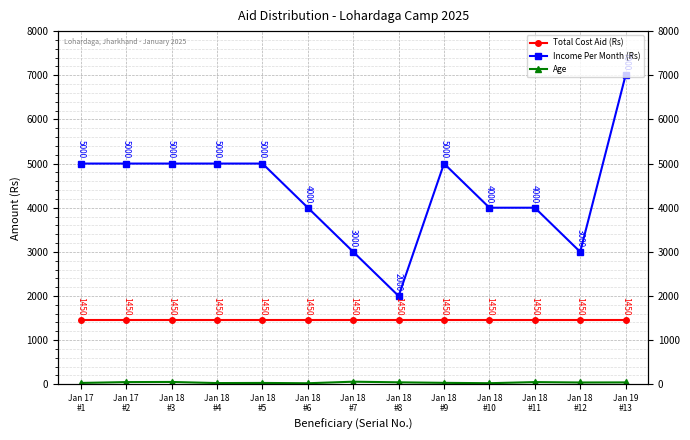

True or false: Total Cost Aid (Rs) and Income Per Month (Rs) intersect in this chart.

False